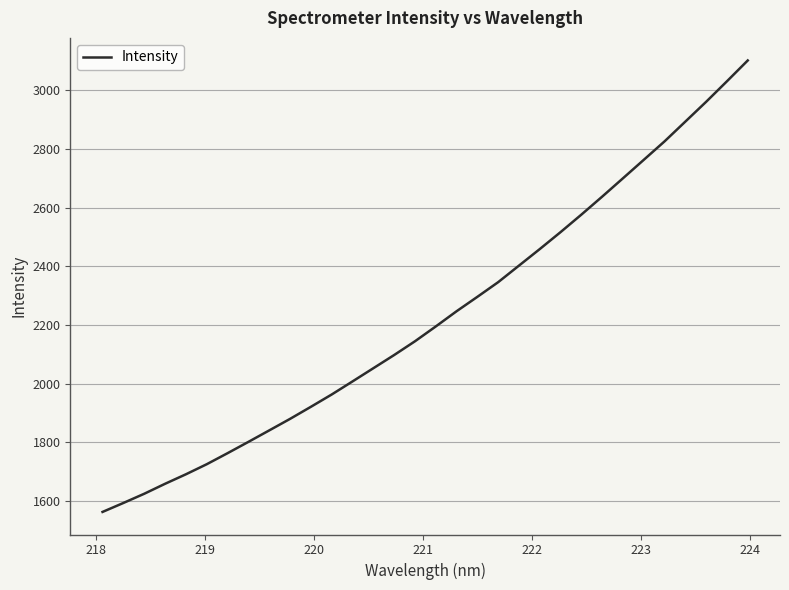

What is the minimum value shown in the chart?

1562.5